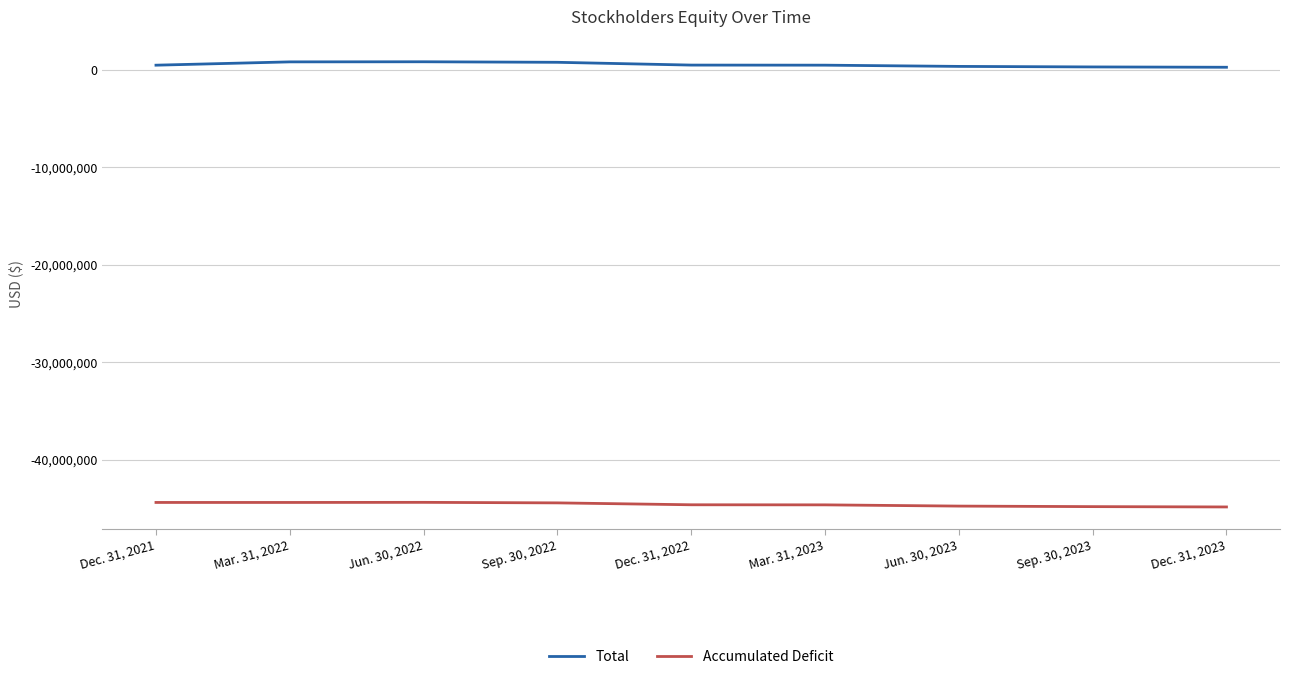

What is the average value of the Accumulated Deficit series?

-44599033